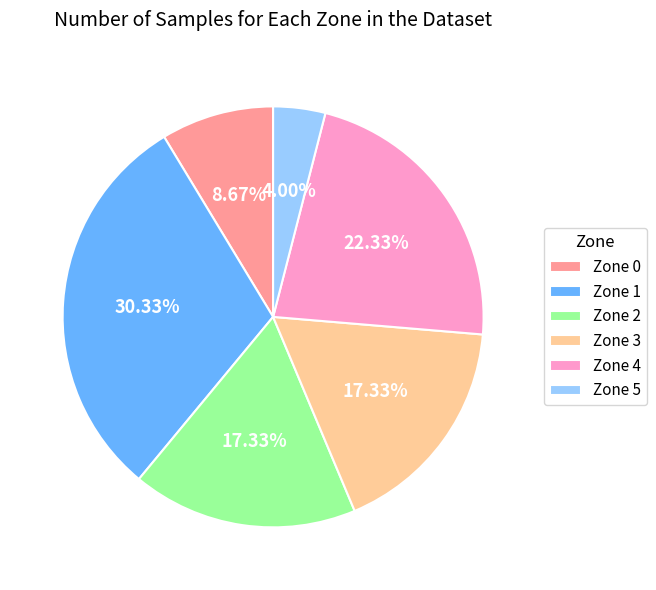

Between Zone 4 and Zone 0, which is larger?

Zone 4